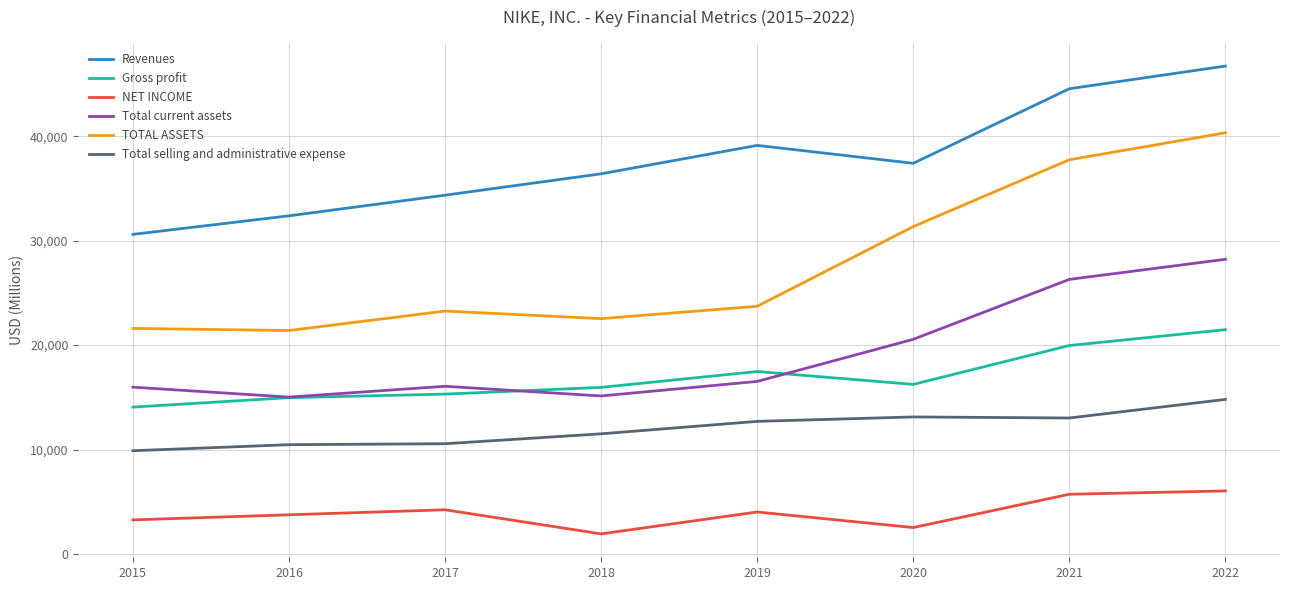

Read the Total selling and administrative expense value at 2019, to the nearest 50.

12700